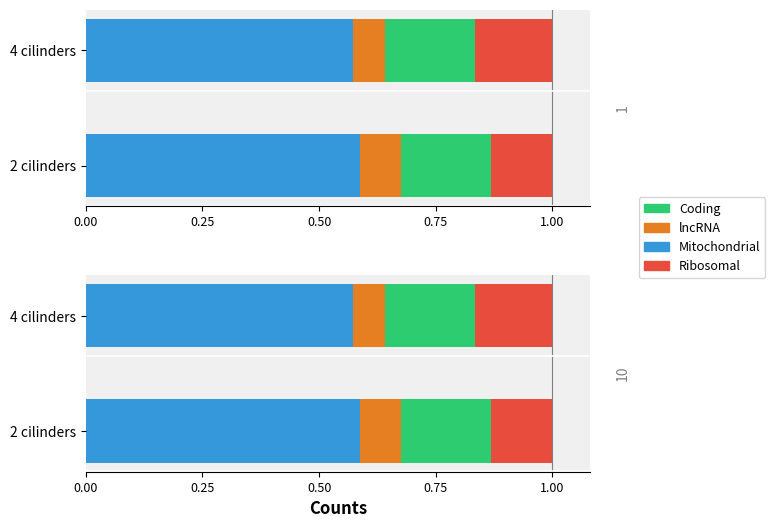

Reading right to left, what are all the values shown in this chart?

Mitochondrial: 0.6	0.6
lncRNA: 0.1	0.1
Coding: 0.2	0.2
Ribosomal: 0.2	0.1